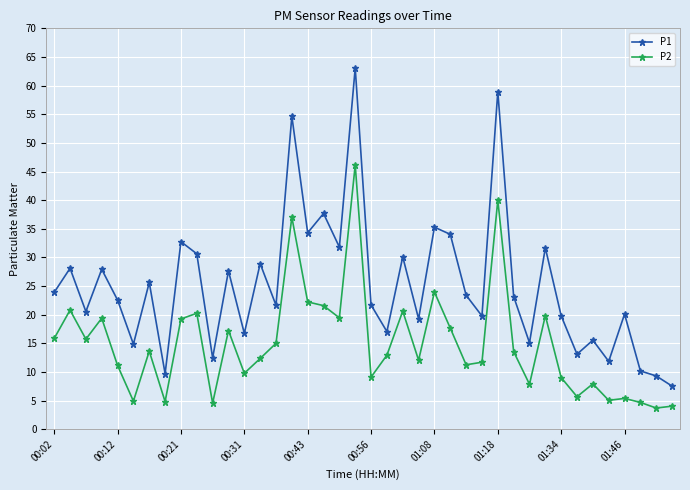

Rank the series by their maximum value, from lowest to highest.

P2, P1